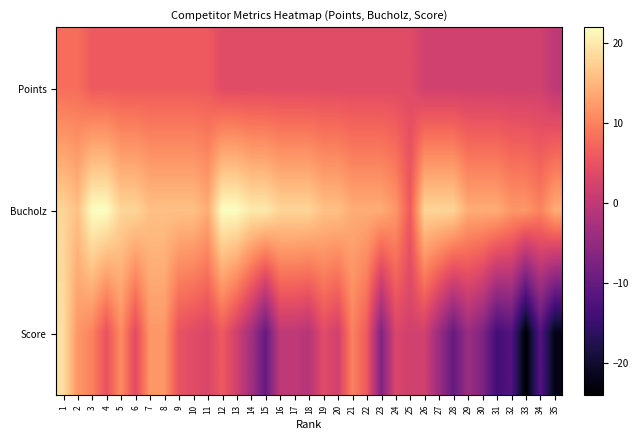

At which category does the chart reach its minimum across all series?

33